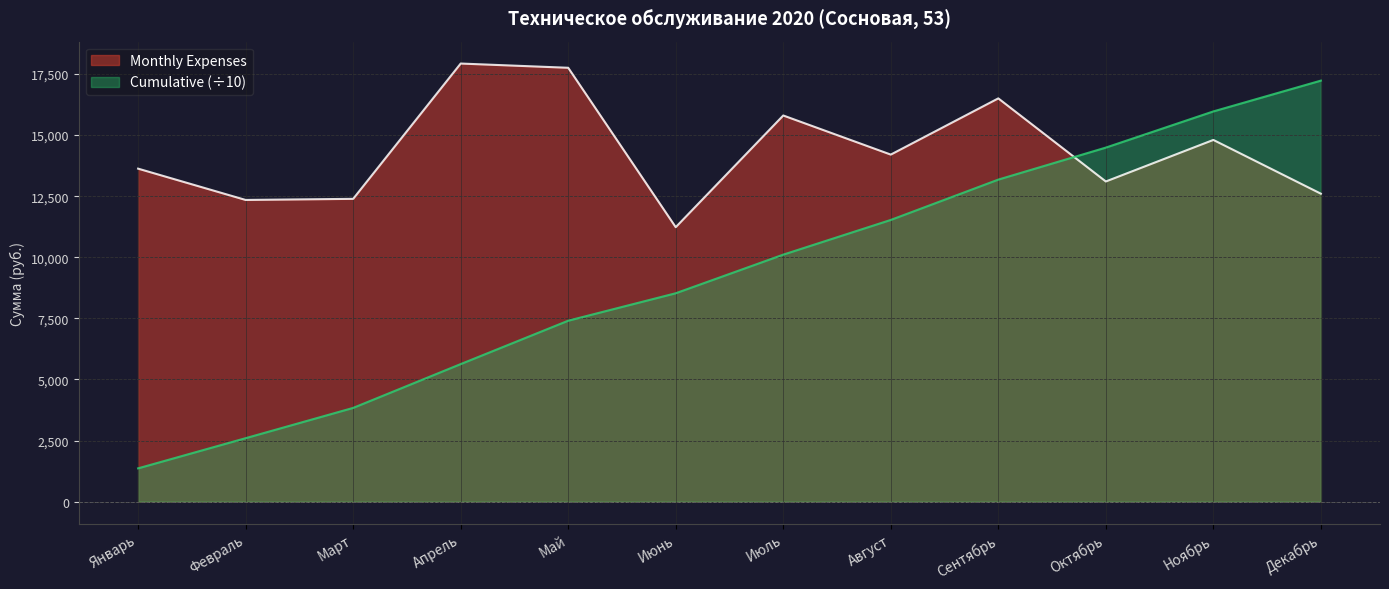

What is the label of the 7th point from the left?

Июль